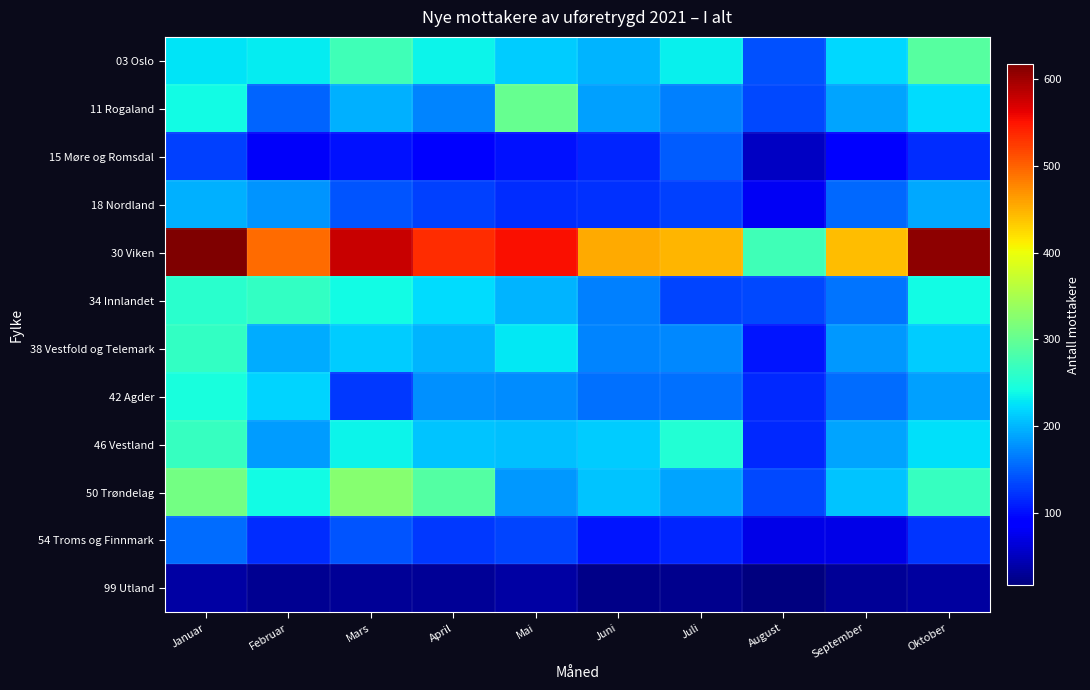

Which series has the largest total across all categories?

30 Viken